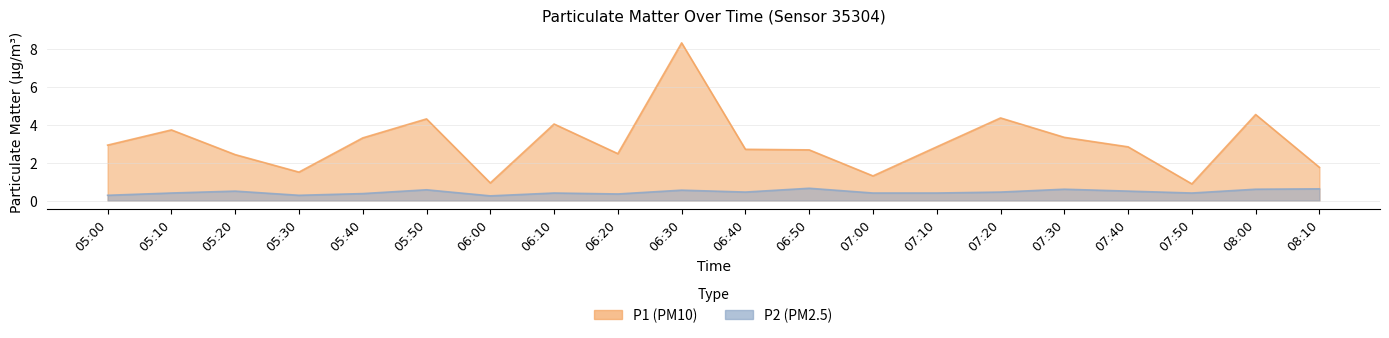

Reading left to right, list all the values displayed in this chart.

P1: 2.9	3.7	2.4	1.5	3.3	4.3	0.9	4.0	2.5	8.3	2.7	2.7	1.3	2.8	4.3	3.3	2.8	0.9	4.5	1.8
P2: 0.3	0.4	0.5	0.3	0.4	0.6	0.2	0.4	0.3	0.6	0.5	0.7	0.4	0.4	0.5	0.6	0.5	0.4	0.6	0.6